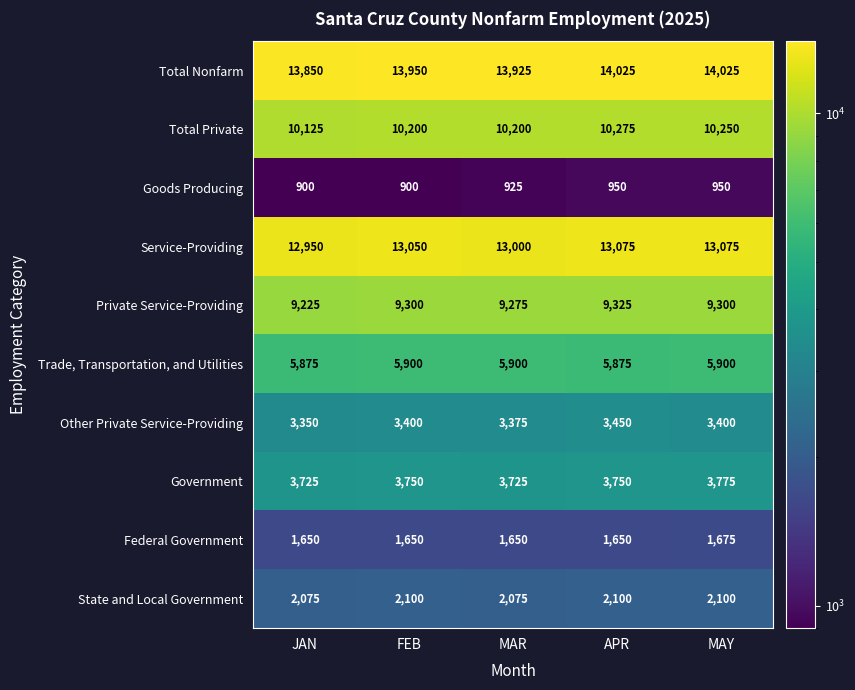

What is the minimum value shown in the chart?

900